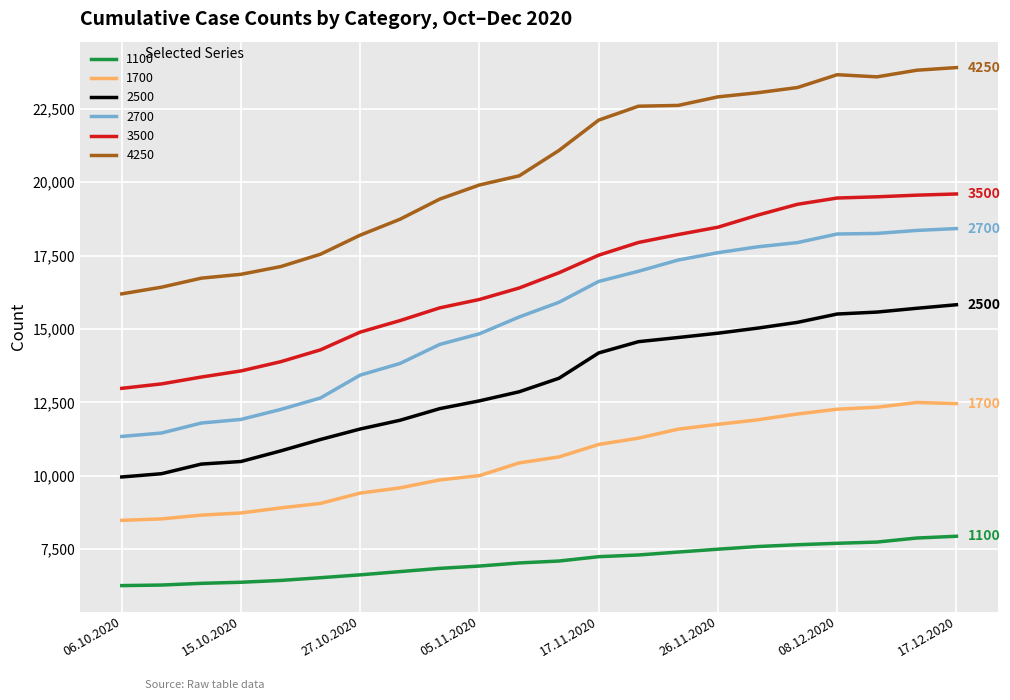

Which series has the widest spread of values?

4250